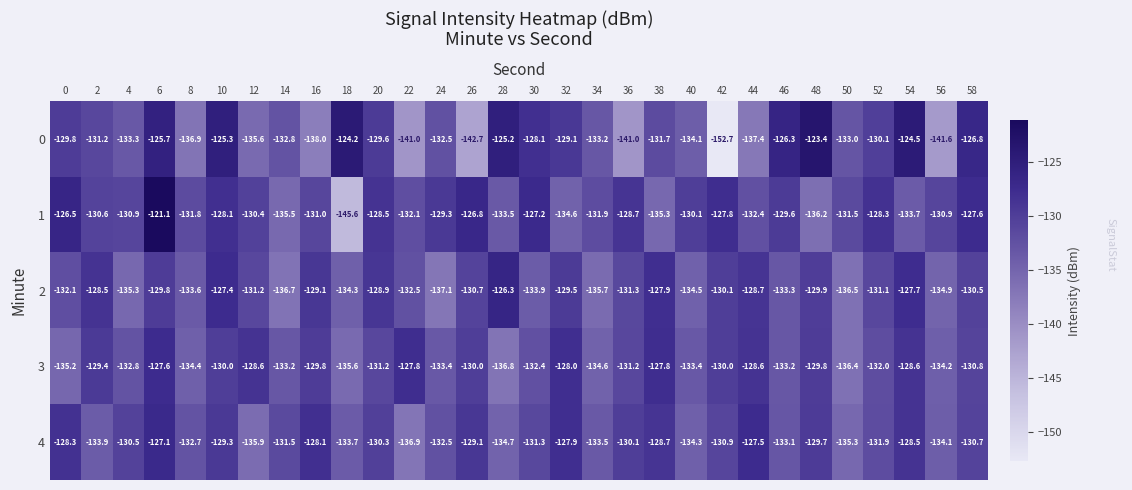

What is the average value of the 1 series?

-130.9